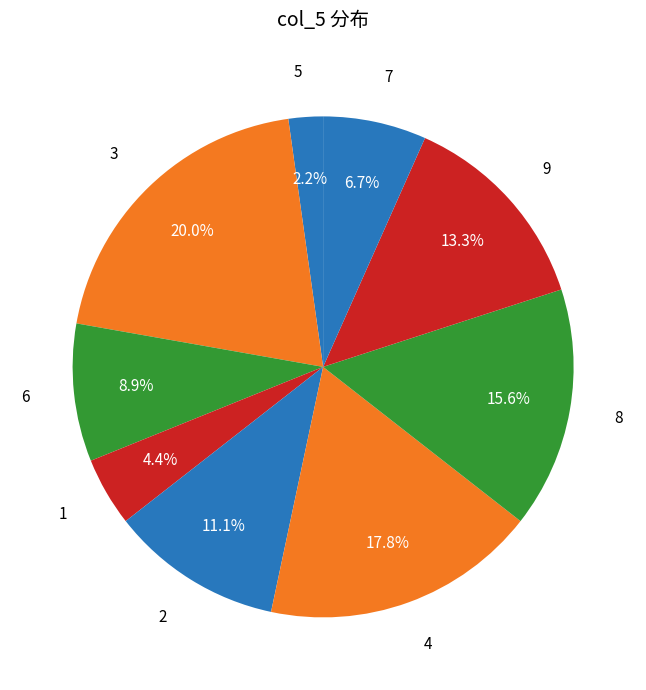

How many segments does this pie chart have?

9